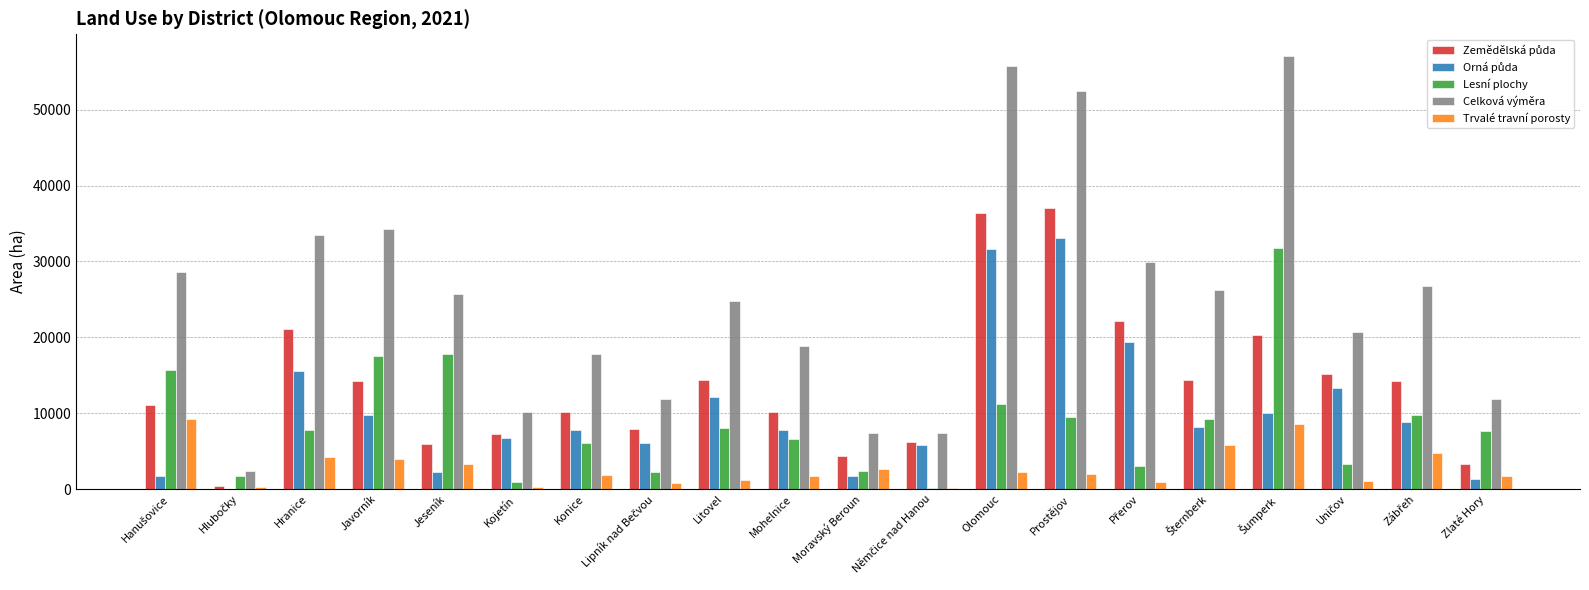

What is the highest value of the Celková výměra series?

57077.7